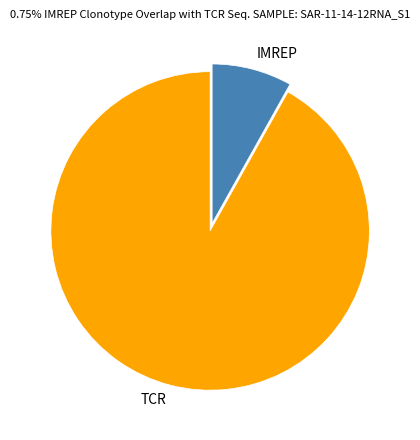

How many slices are in this pie chart?

2